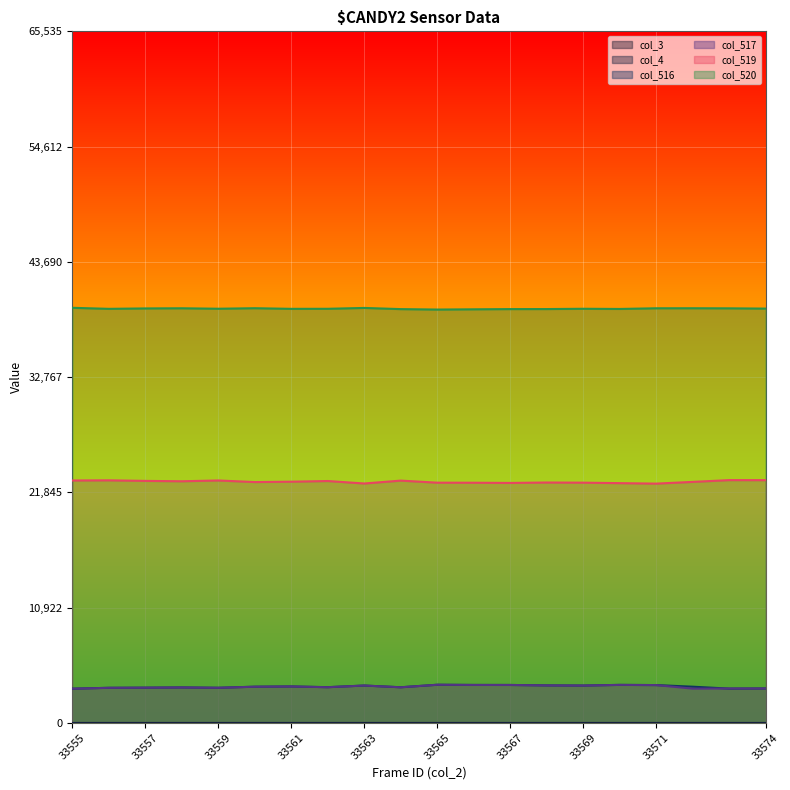

Reading left to right, transcribe all the data shown in this chart.

col_516: 33555=3236	33556=3318	33557=3332	33558=3353	33559=3321	33560=3423	33561=3447	33562=3378	33563=3533	33564=3370	33565=3608	33566=3590	33567=3588	33568=3546	33569=3532	33570=3595	33571=3577	33572=3424	33573=3242	33574=3255
col_517: 33555=3234	33556=3317	33557=3332	33558=3353	33559=3321	33560=3422	33561=3446	33562=3376	33563=3533	33564=3369	33565=3607	33566=3589	33567=3587	33568=3546	33569=3532	33570=3594	33571=3577	33572=3241	33573=3254	33574=3254
col_519: 33555=22967	33556=22982	33557=22929	33558=22894	33559=22969	33560=22818	33561=22853	33562=22917	33563=22682	33564=22956	33565=22760	33566=22755	33567=22736	33568=22775	33569=22761	33570=22716	33571=22670	33572=22834	33573=23002	33574=22998
col_520: 33555=39332	33556=39235	33557=39274	33558=39288	33559=39245	33560=39294	33561=39235	33562=39240	33563=39320	33564=39209	33565=39167	33566=39190	33567=39211	33568=39214	33569=39242	33570=39224	33571=39288	33572=39291	33573=39282	33574=39258